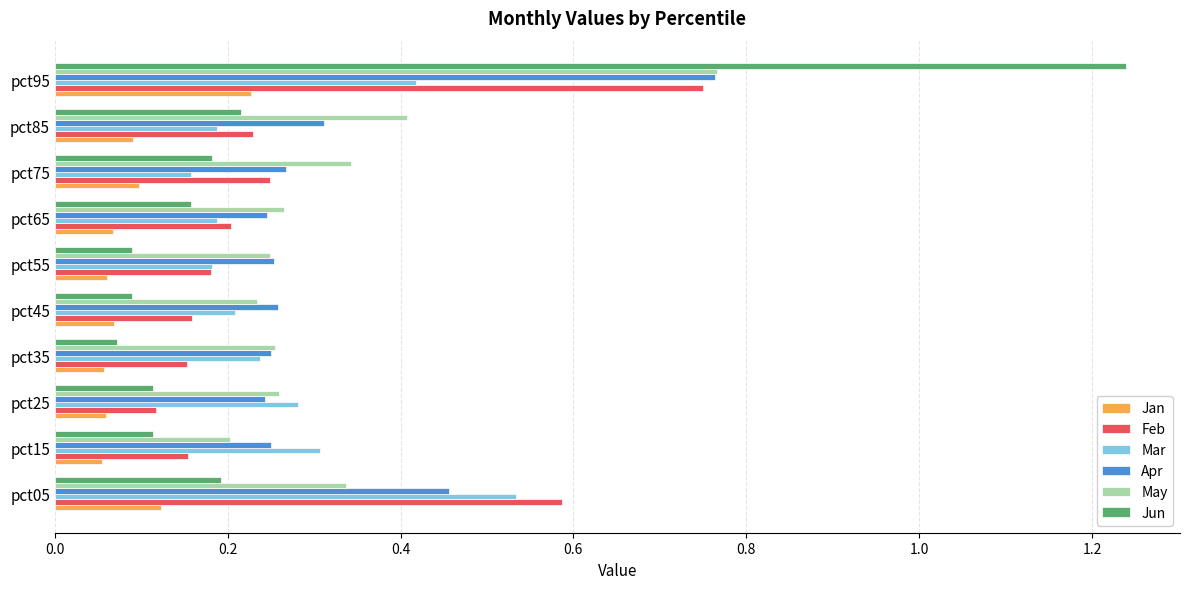

Which series has the largest range (max minus min)?

Jun